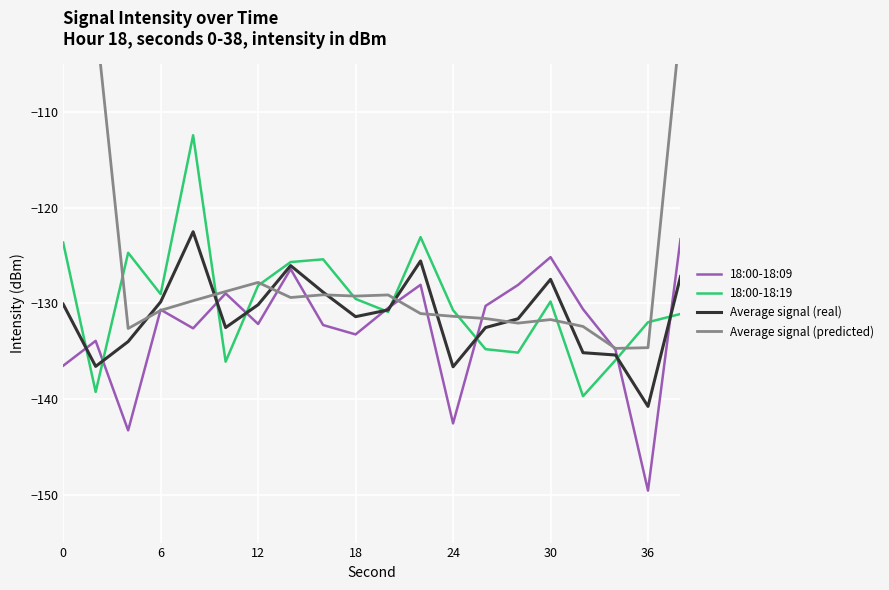

Rank the series by their maximum value, from highest to lowest.

Average signal (predicted), 18:00-18:19, Average signal (real), 18:00-18:09